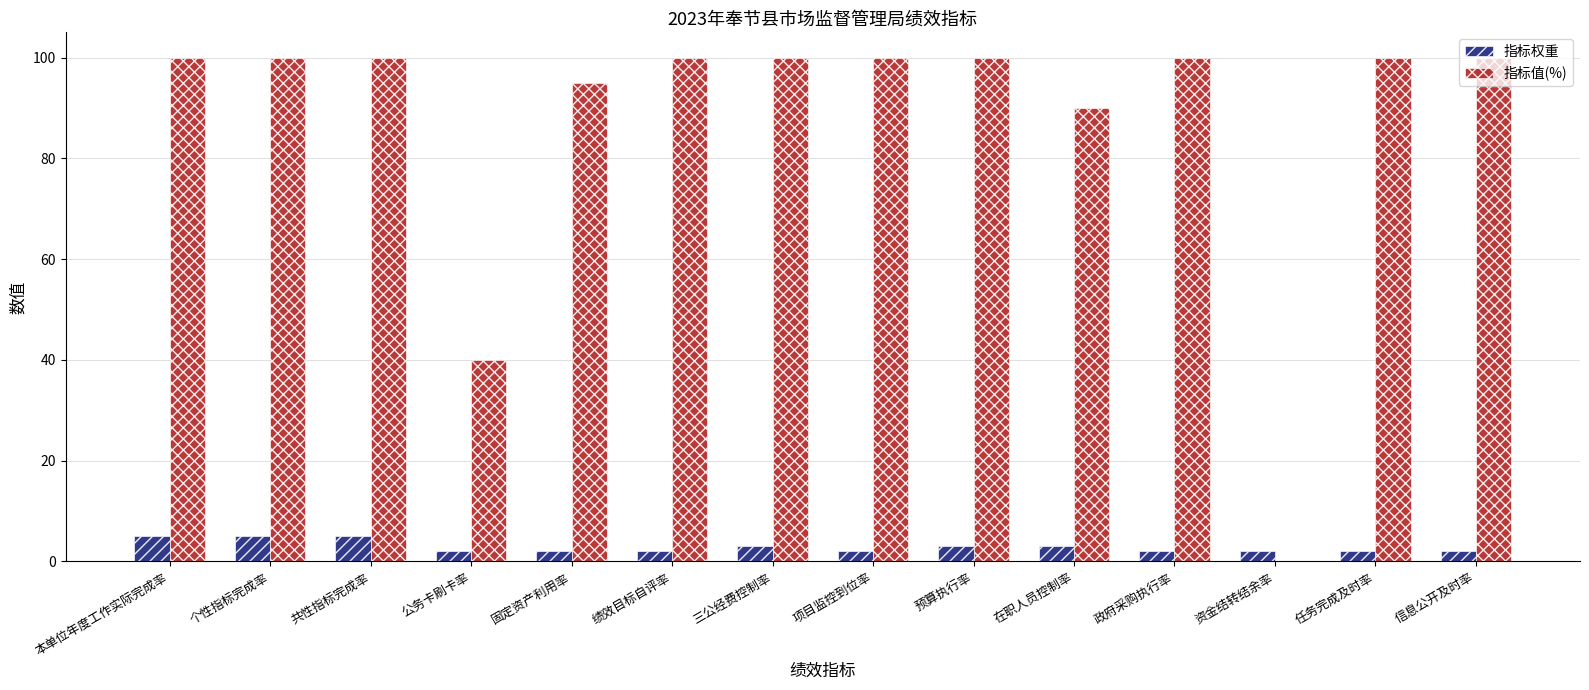

True or false: 指标权重 has a value of 5 at 共性指标完成率.

True